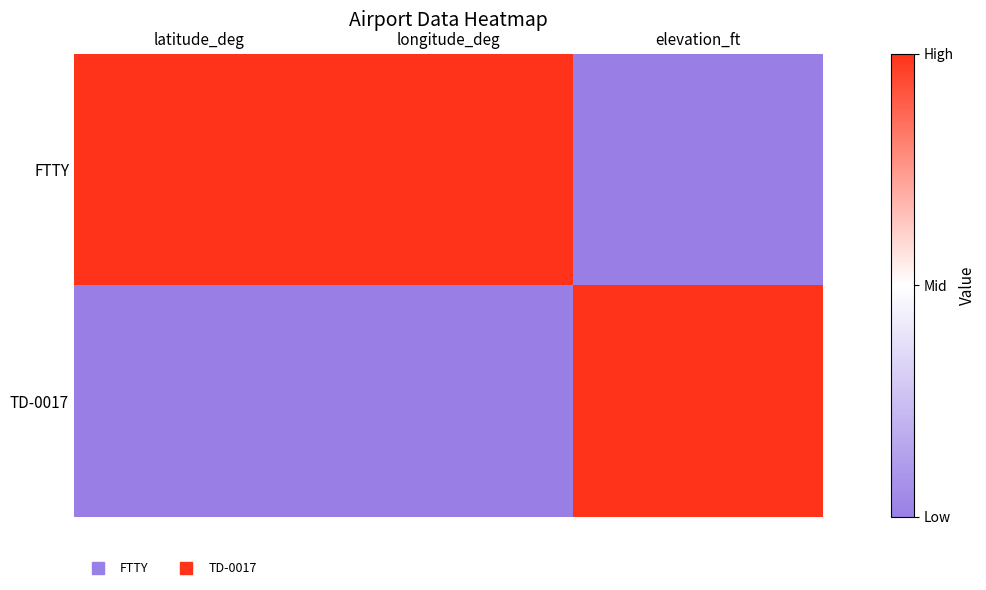

Reading right to left, transcribe all the data shown in this chart.

FTTY: elevation_ft=0	longitude_deg=1	latitude_deg=1
TD-0017: elevation_ft=1	longitude_deg=0	latitude_deg=0